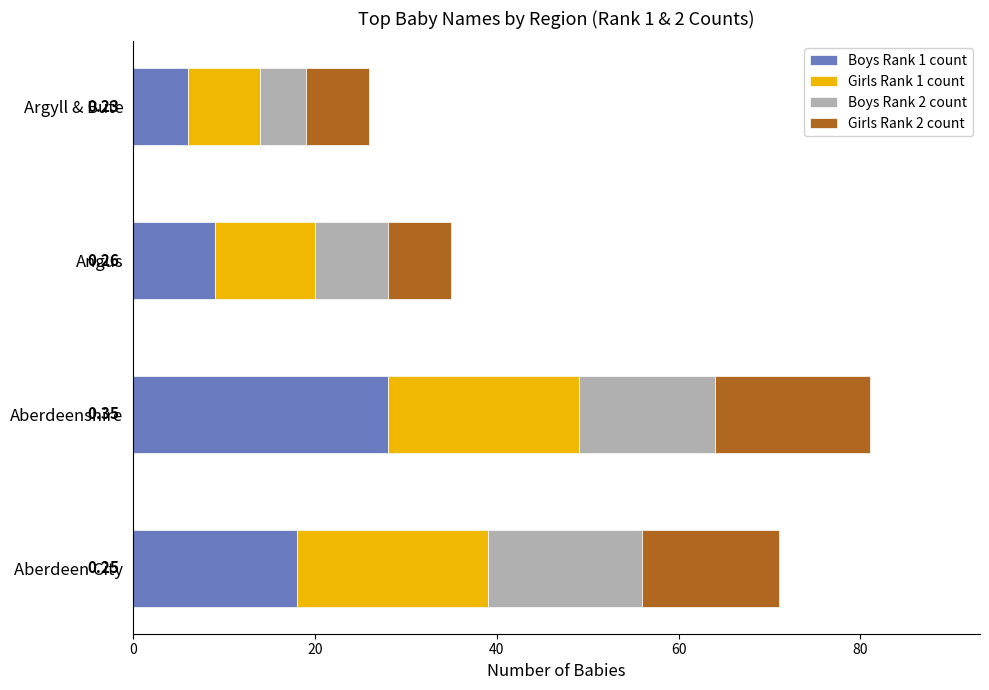

What is the total value across all series at Aberdeenshire?

81